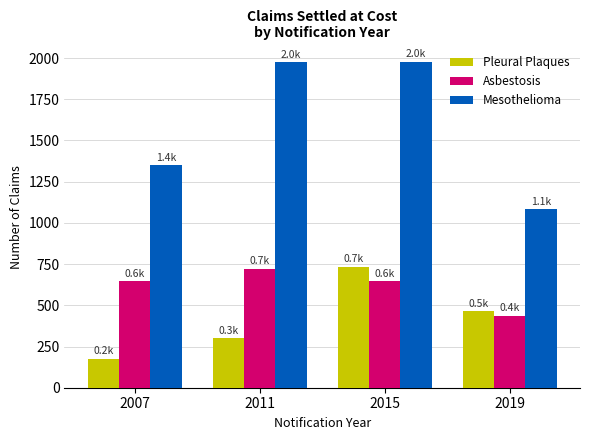

Which series has the widest spread of values?

Mesothelioma